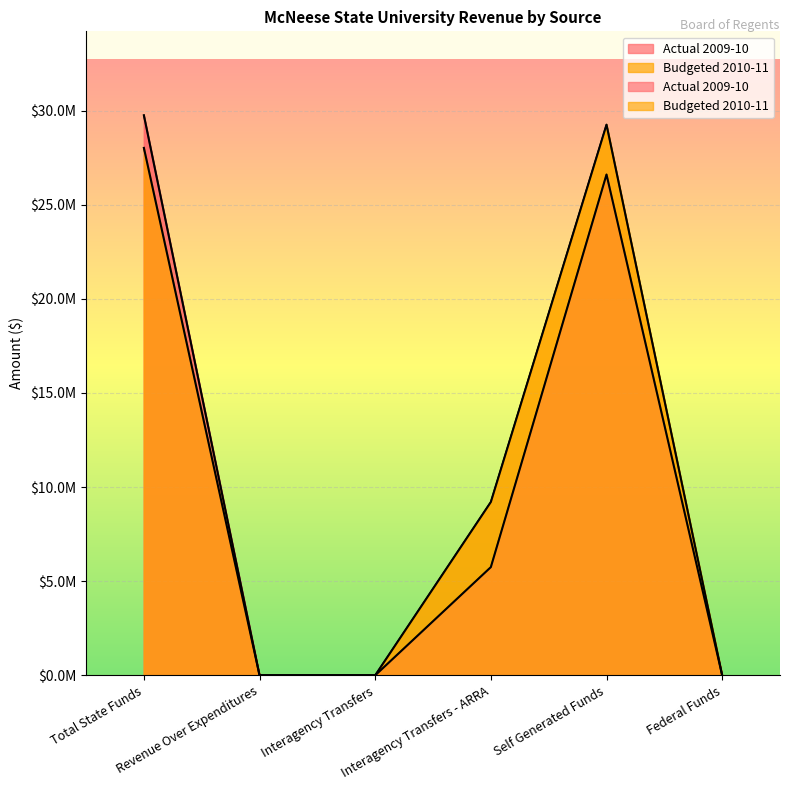

At which label is Budgeted 2010-11 closest to 14627505?

Interagency Transfers - ARRA